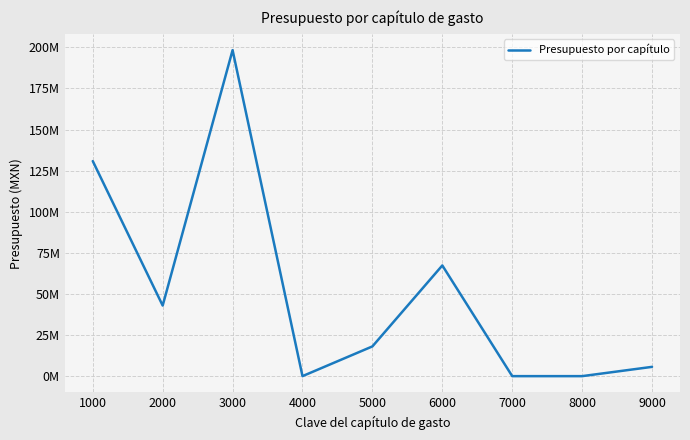

Reading left to right, what are all the values shown in this chart?

1000=130811602.5	2000=42933254.1	3000=198297328.5	4000=0.0	5000=18086510.0	6000=67337183.8	7000=0.0	8000=0.0	9000=5646033.0